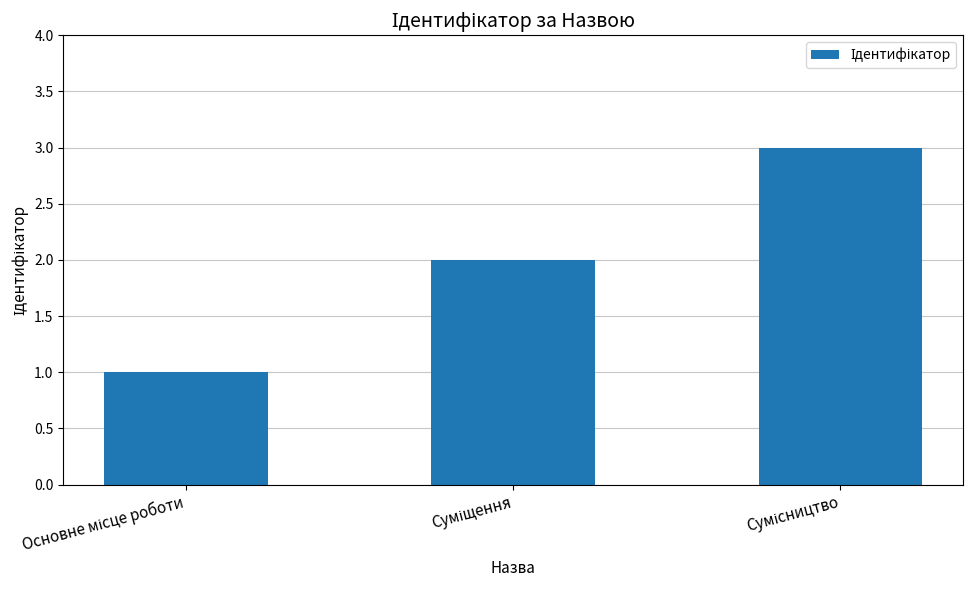

What is the sum of all values?

6